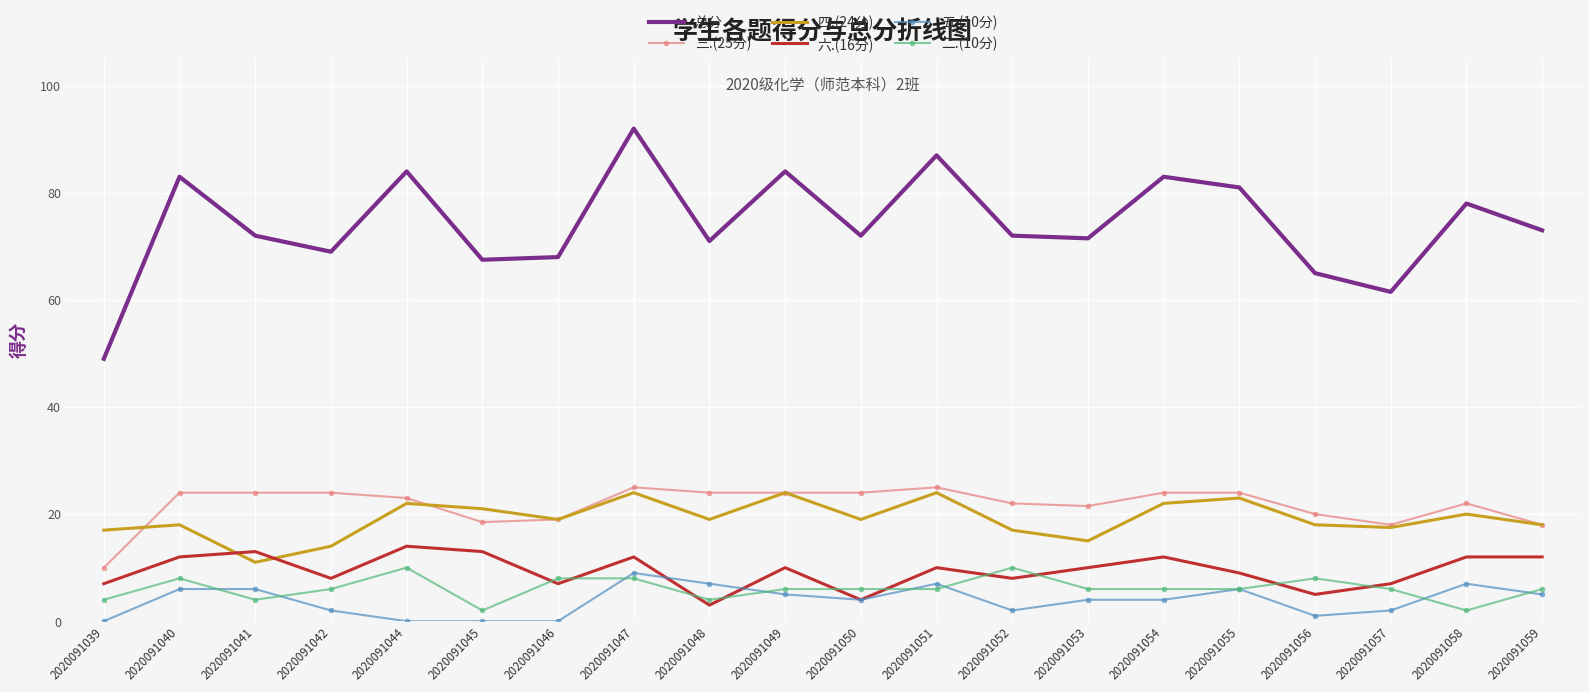

What are all the series names shown in the legend?

总分, 三.(25分), 四.(24分), 六.(16分), 五.(10分), 二.(10分)